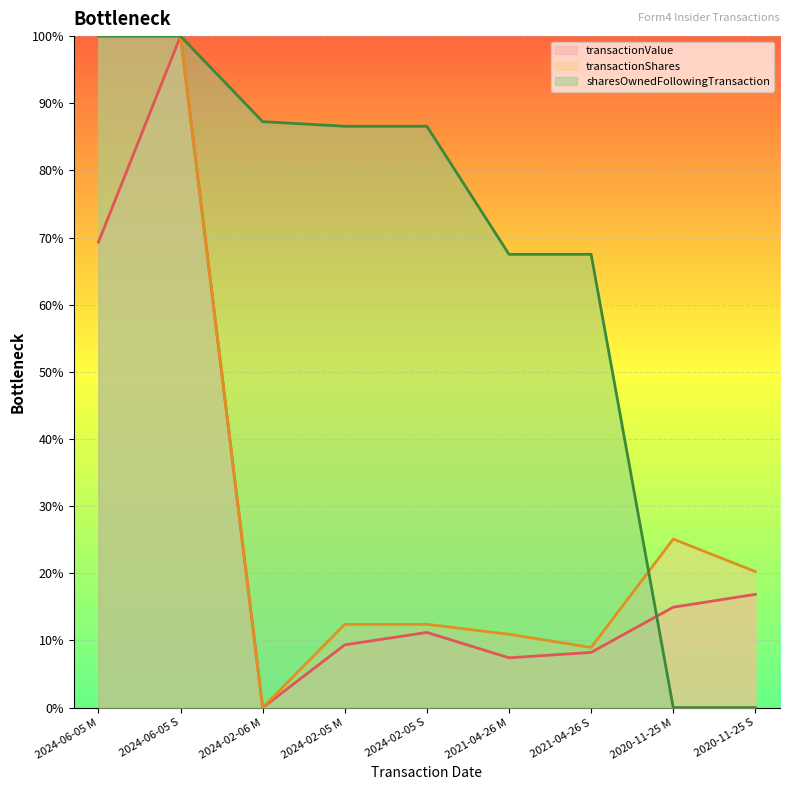

True or false: transactionShares has a value of 10.9 at 2021-04-26 M.

True